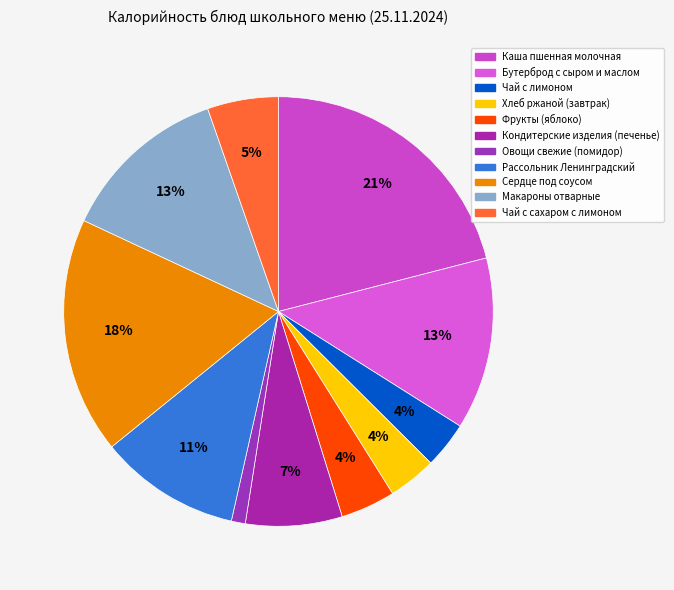

What percentage is the Овощи свежие (помидор) slice, to the nearest percent?

1%